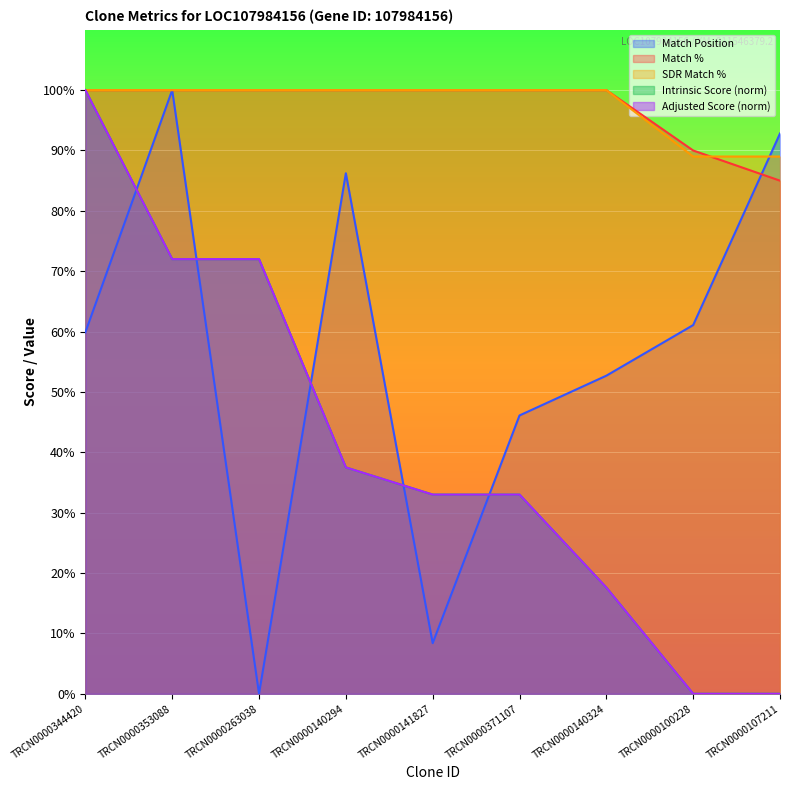

True or false: Adjusted Score and Match % cross at least once.

False